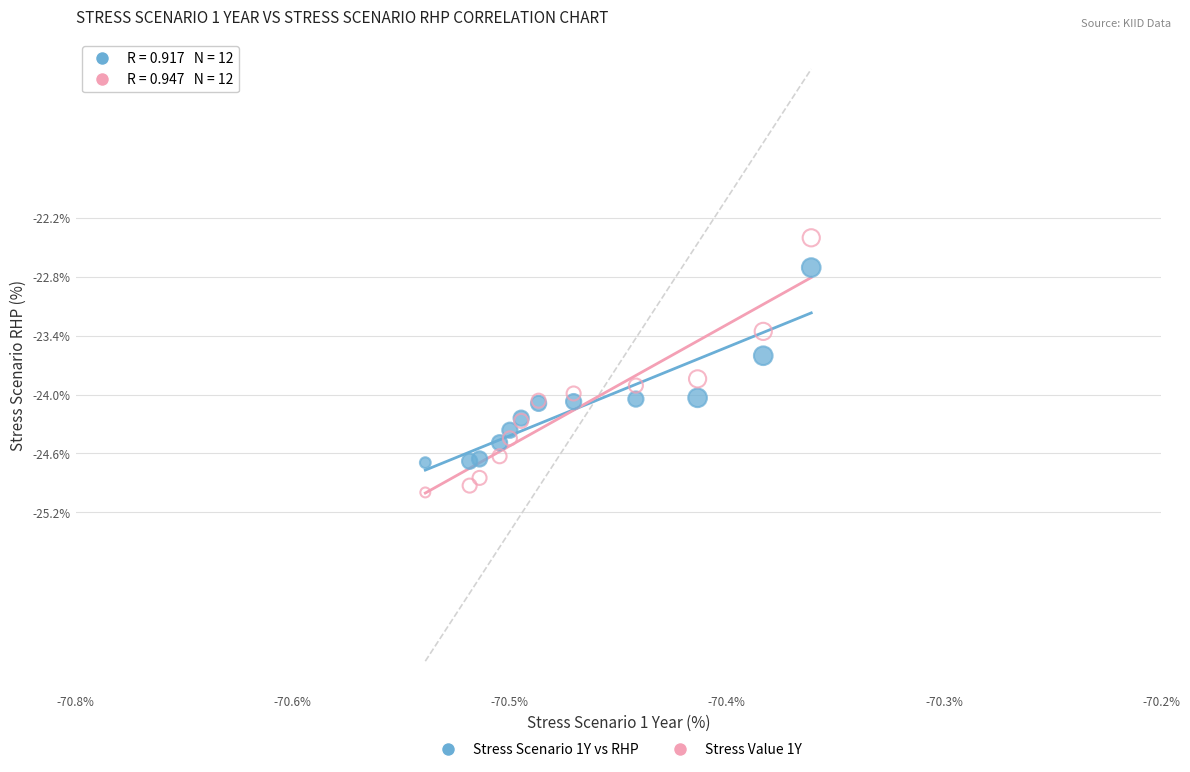

Across all series, what Y value is closest to -23?

-22.7